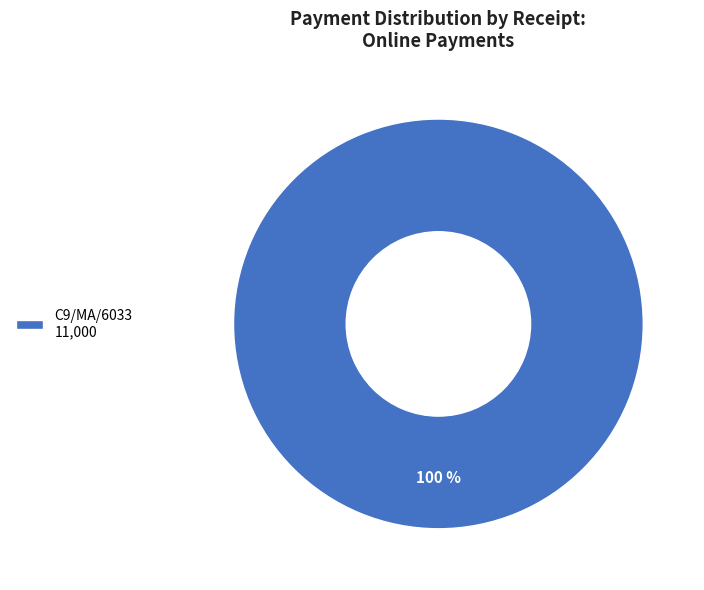

To the nearest percent, what percentage of the pie is C9/MA/6033 11,000?

100%